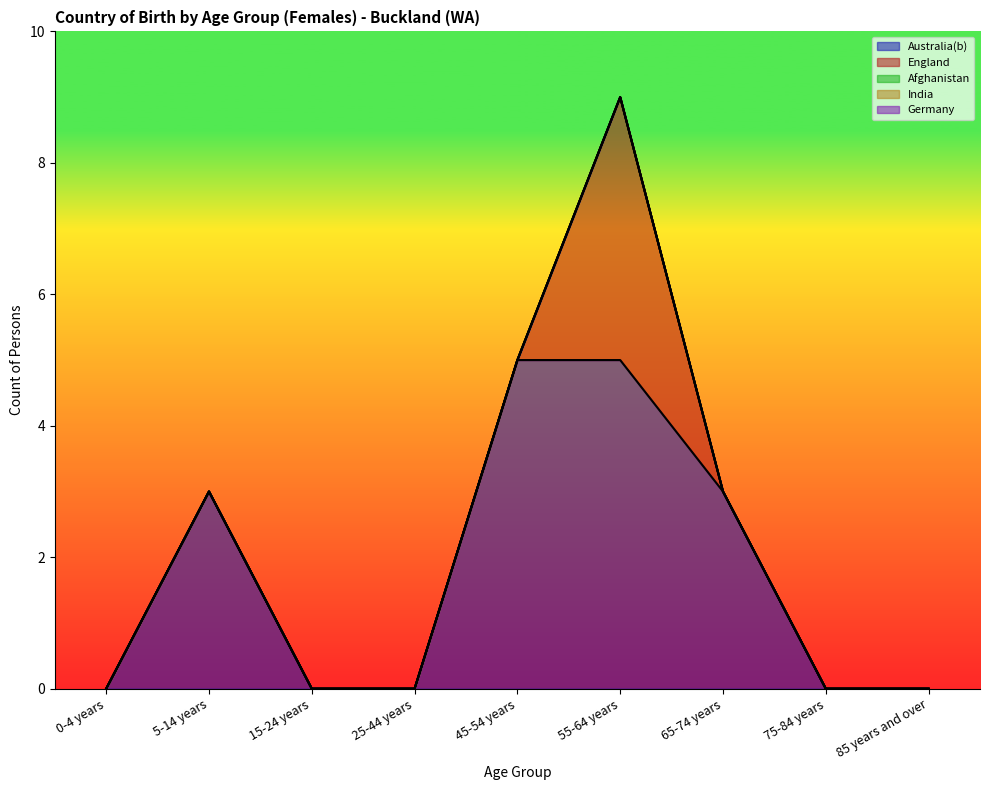

Which label corresponds to the smallest value in the chart?

0-4 years